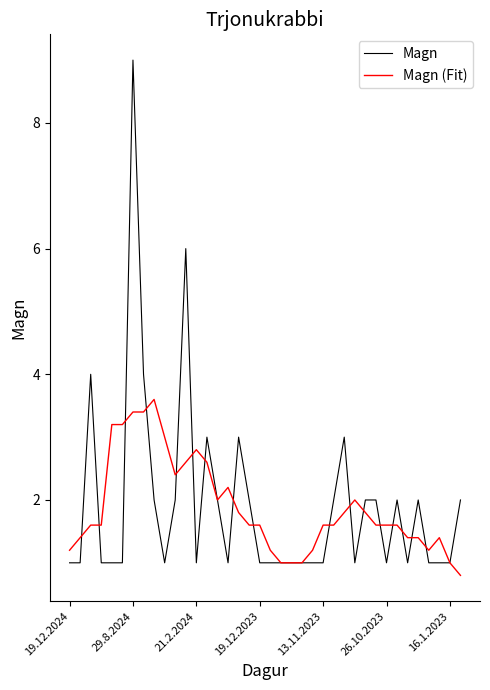

What is the highest value of the Magn (Fit) series?

3.6